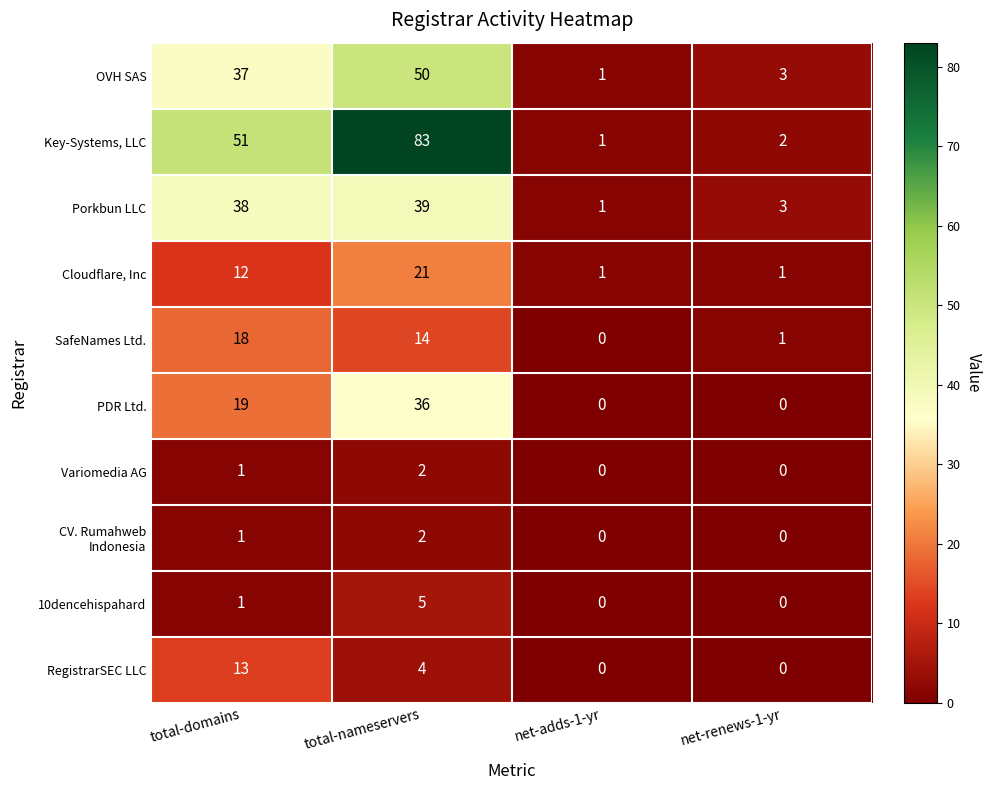

What is the total value across all series at total-domains?

191